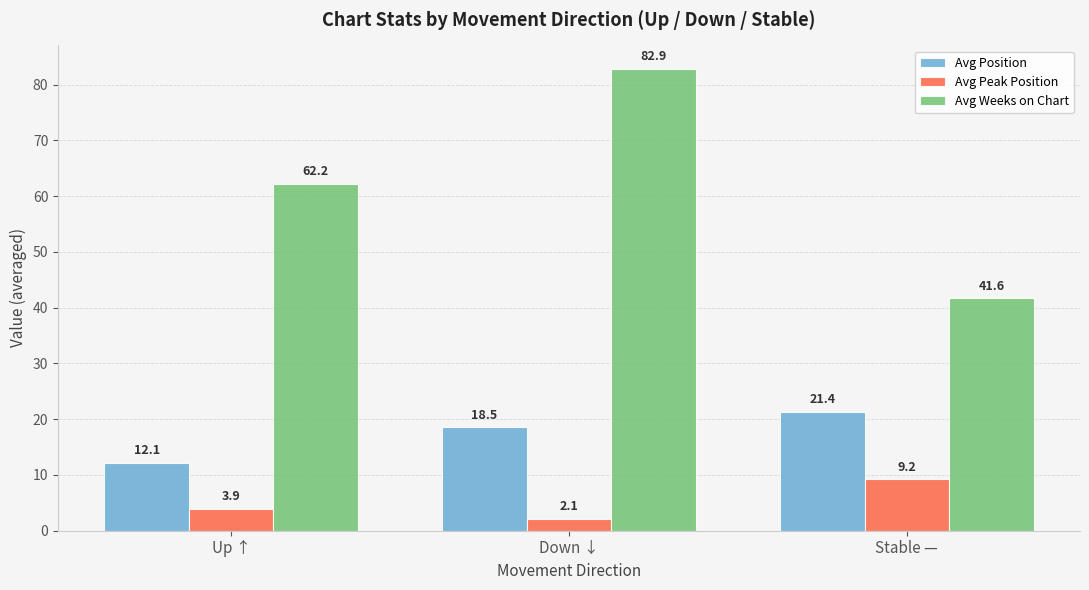

What are all the series names shown in the legend?

Avg Position, Avg Peak Position, Avg Weeks on Chart